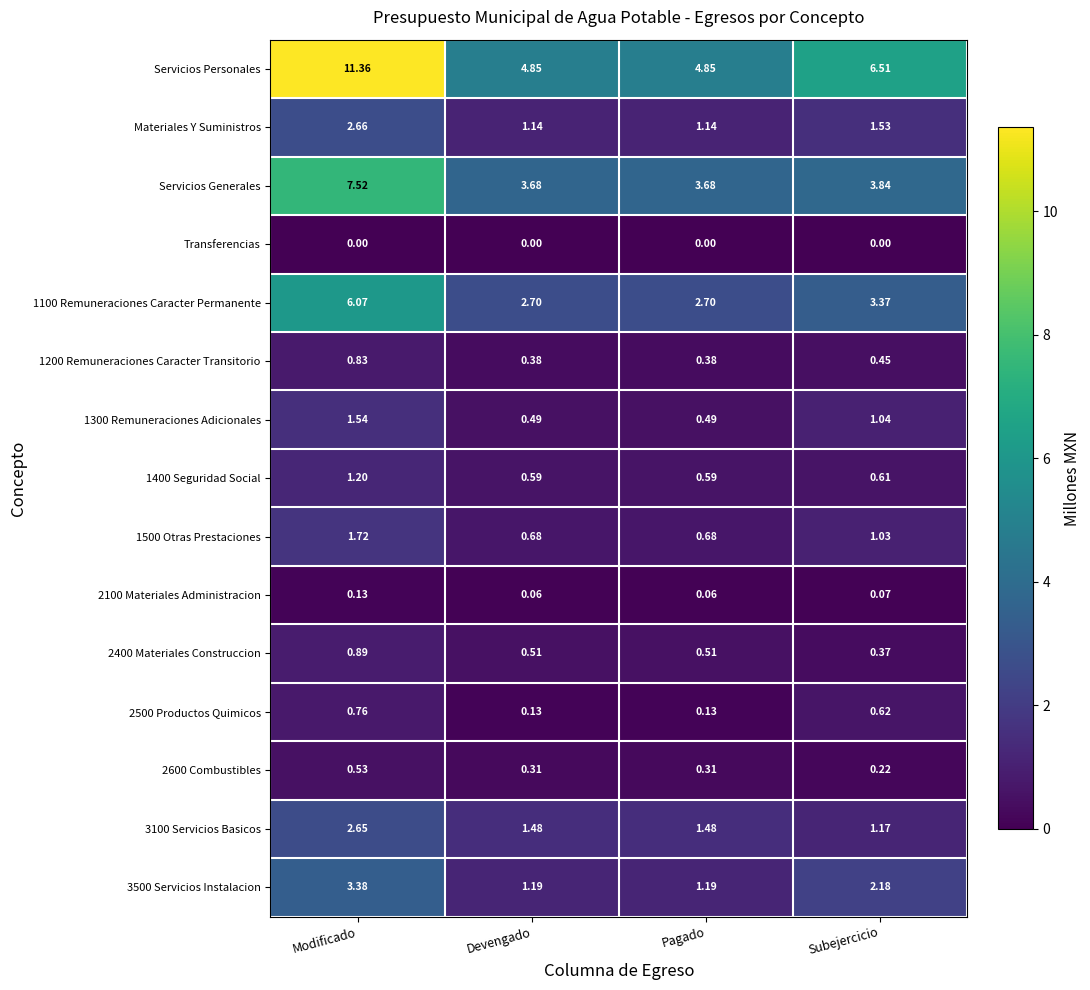

Where is Servicios Generales nearest to the value 5?

Subejercicio